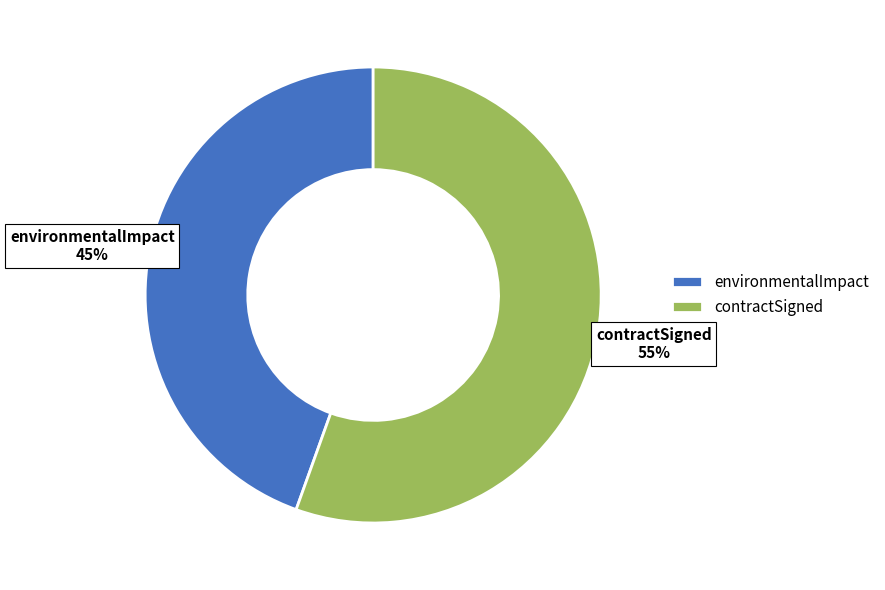

What percentage is the contractSigned slice, to the nearest percent?

55%